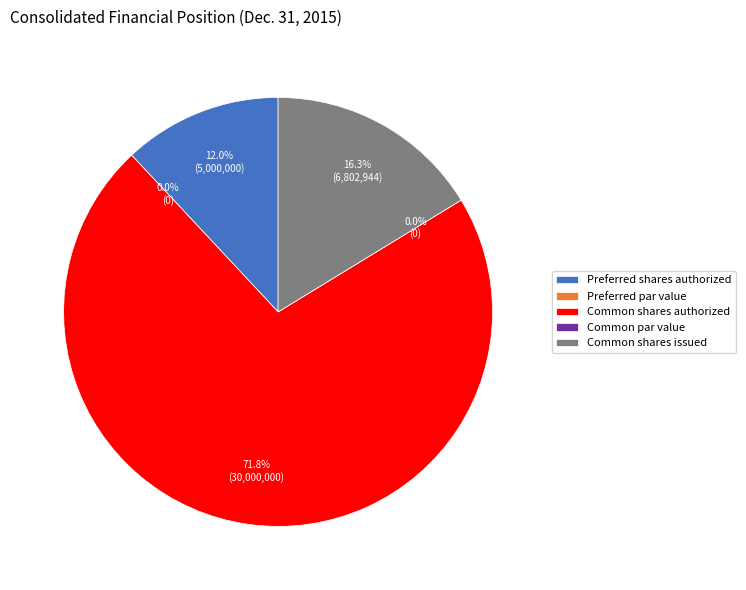

Is it true that Common par value is 0% of the pie?

True